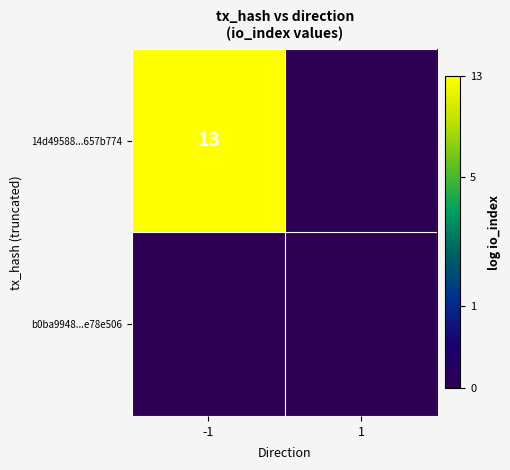

The 14d49588...657b774 series shows 13 at -1. True or false?

True